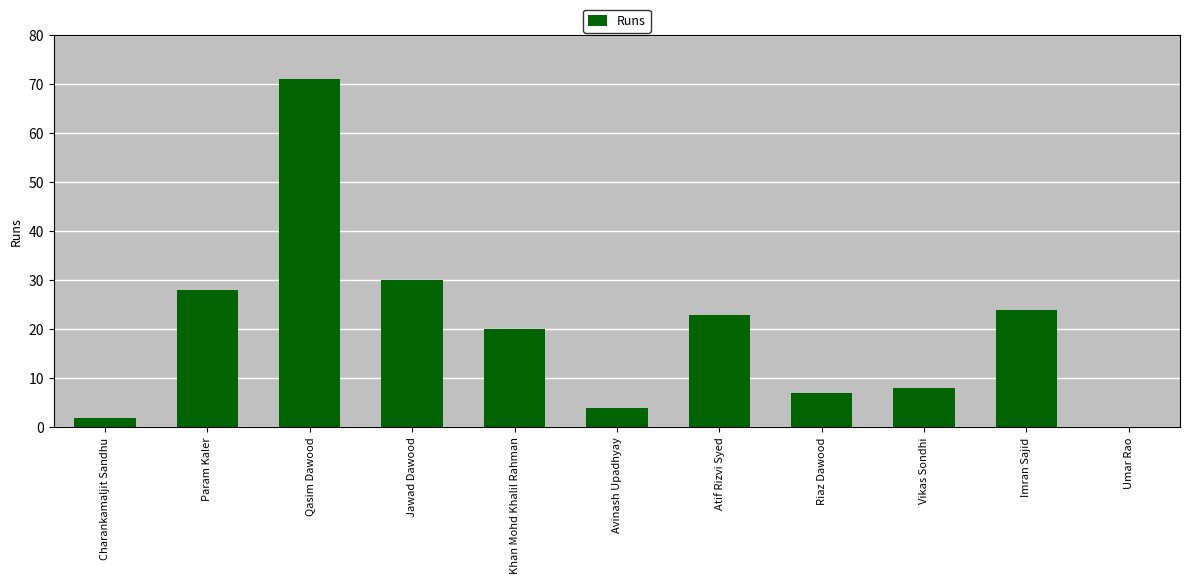

What is the change in value from Jawad Dawood to Khan Mohd Khalil Rahman?

-10